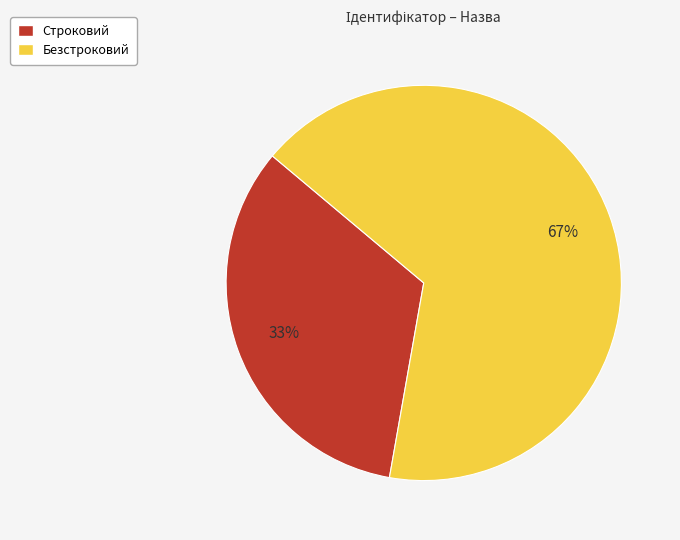

How many slices are in this pie chart?

2